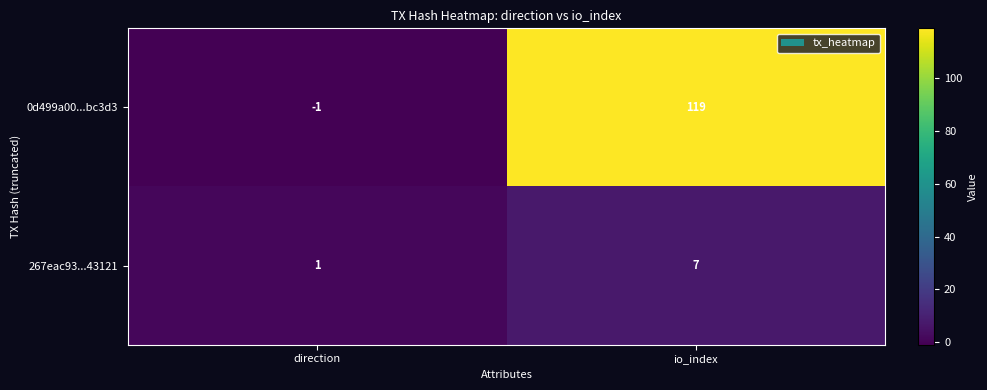

What is the average value of the 267eac93...43121 series?

4